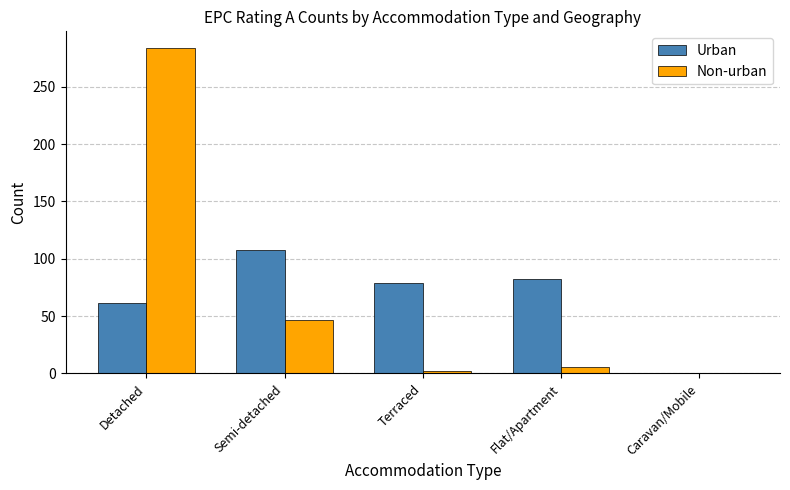

Count the number of data series in this chart.

2